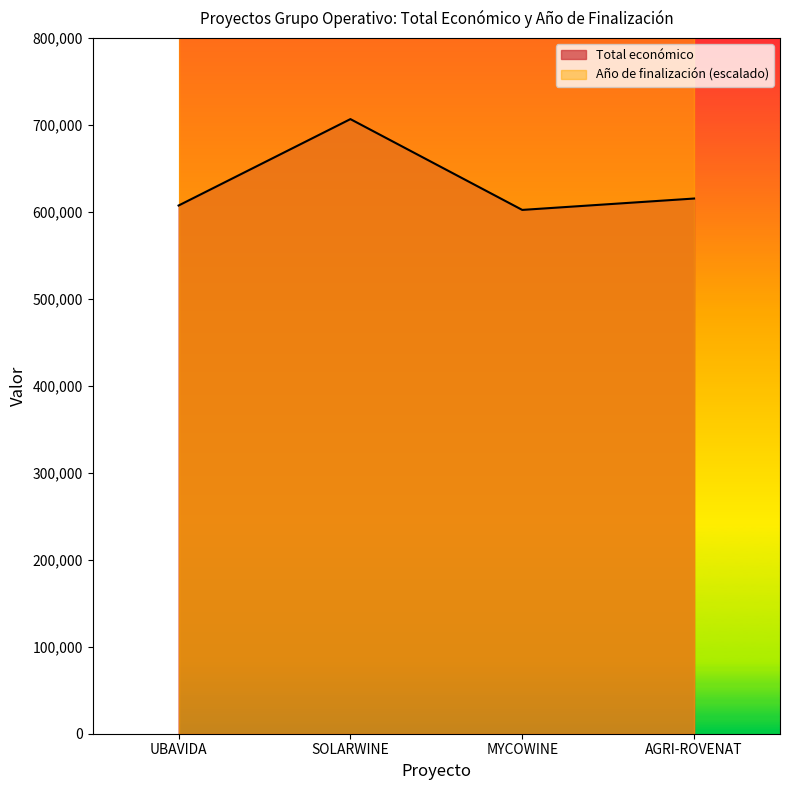

Reading right to left, transcribe all the data shown in this chart.

AGRI-ROVENAT=615375.0	MYCOWINE=602295.4	SOLARWINE=706697.0	UBAVIDA=607342.0